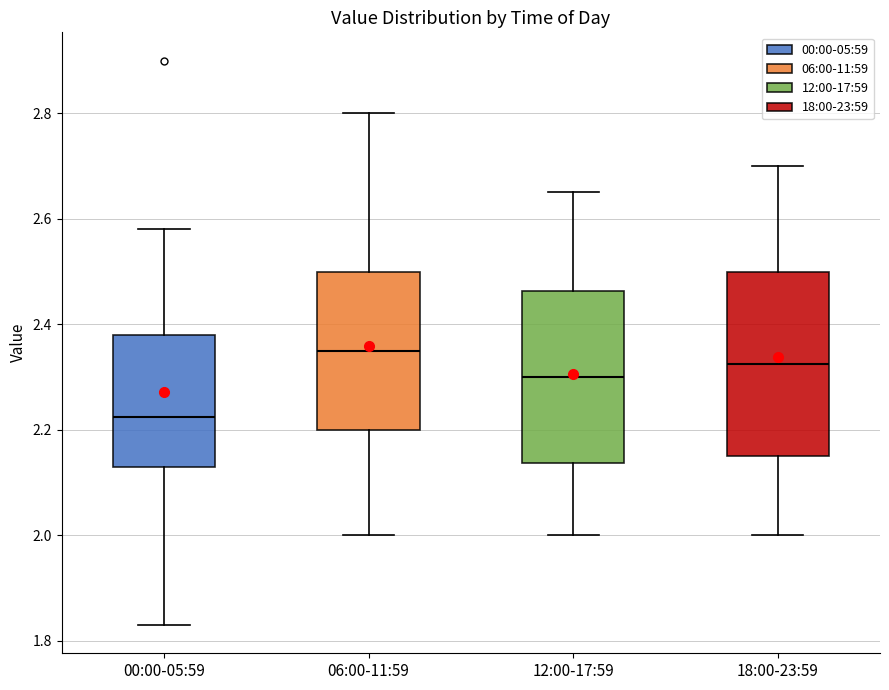

Reading left to right, read every box against the y-axis: the position of its median line, the range the box covers, and the ends of its whiskers. The values are not printed on the chart, so give them approximately, as read against the axis.

00:00-05:59: median 2.22, box 2.14 to 2.38, whiskers 1.84 to 2.58
06:00-11:59: median 2.36, box 2.20 to 2.50, whiskers 2.00 to 2.80
12:00-17:59: median 2.30, box 2.14 to 2.46, whiskers 2.00 to 2.66
18:00-23:59: median 2.32, box 2.16 to 2.50, whiskers 2.00 to 2.70